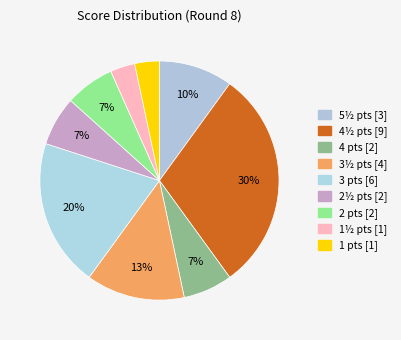

Count the number of slices in the pie.

9